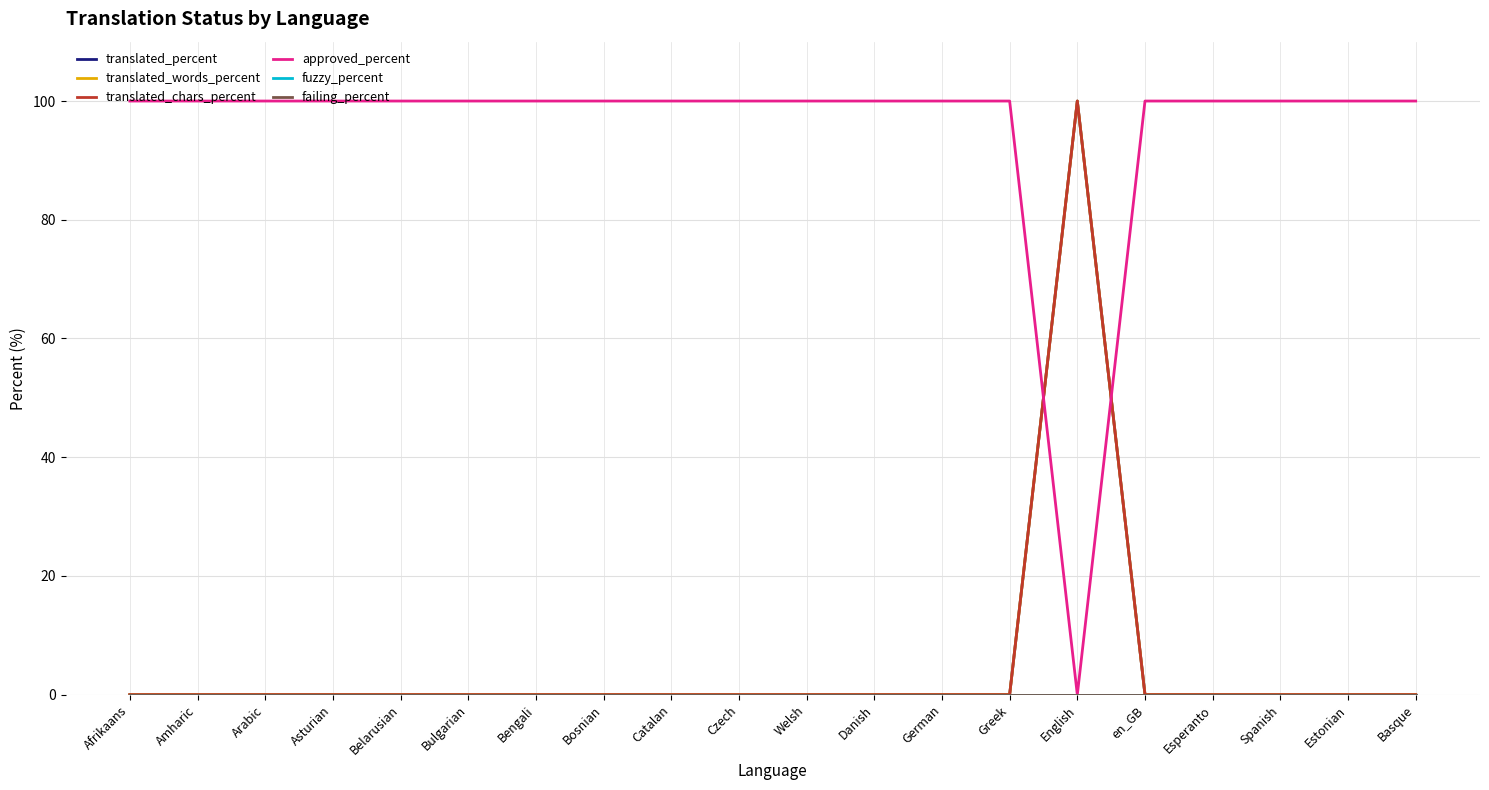

List the series in order of their peak value, highest first.

translated_percent, translated_words_percent, translated_chars_percent, approved_percent, fuzzy_percent, failing_percent